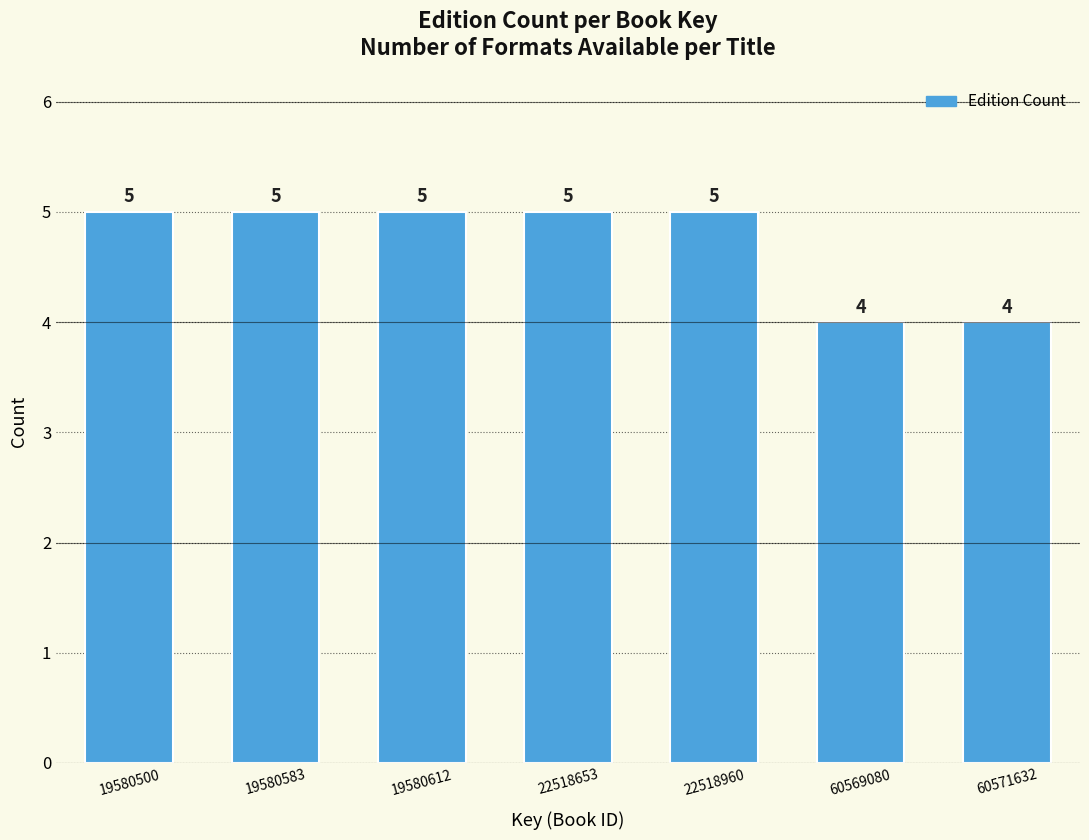

Reading left to right, list all the values displayed in this chart.

5	5	5	5	5	4	4